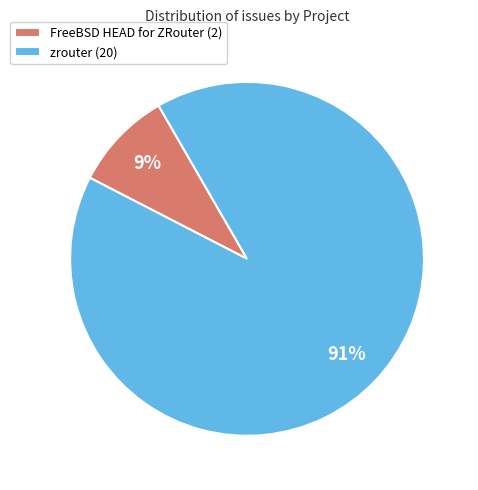

Is there a majority slice in this chart?

Yes